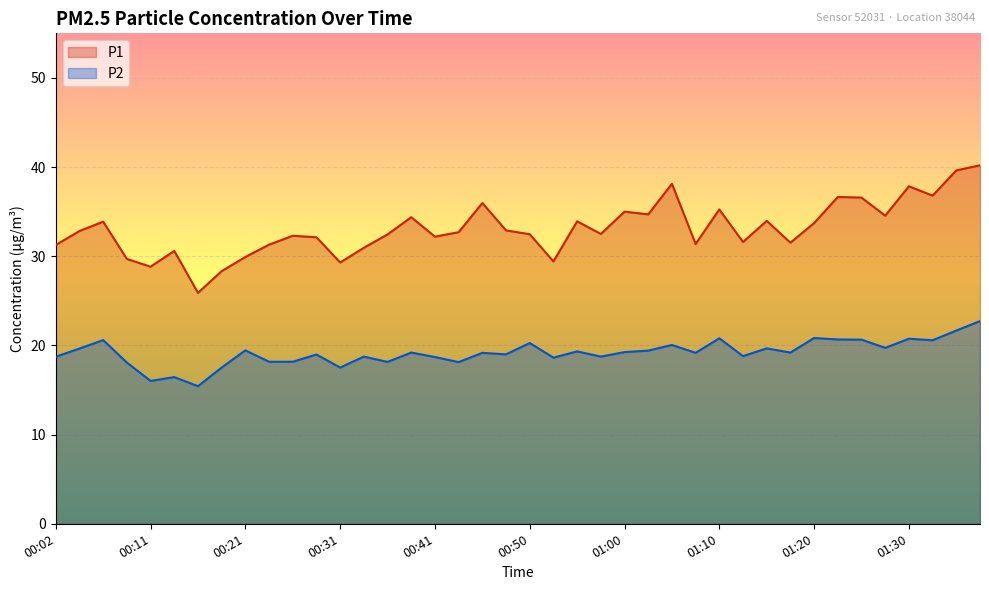

How many categories are shown in the chart?

40